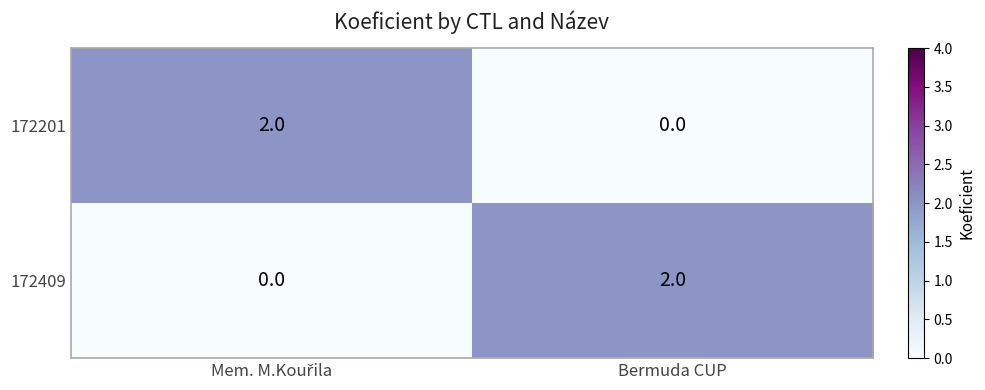

The 172409 series shows 2 at Bermuda CUP. True or false?

True